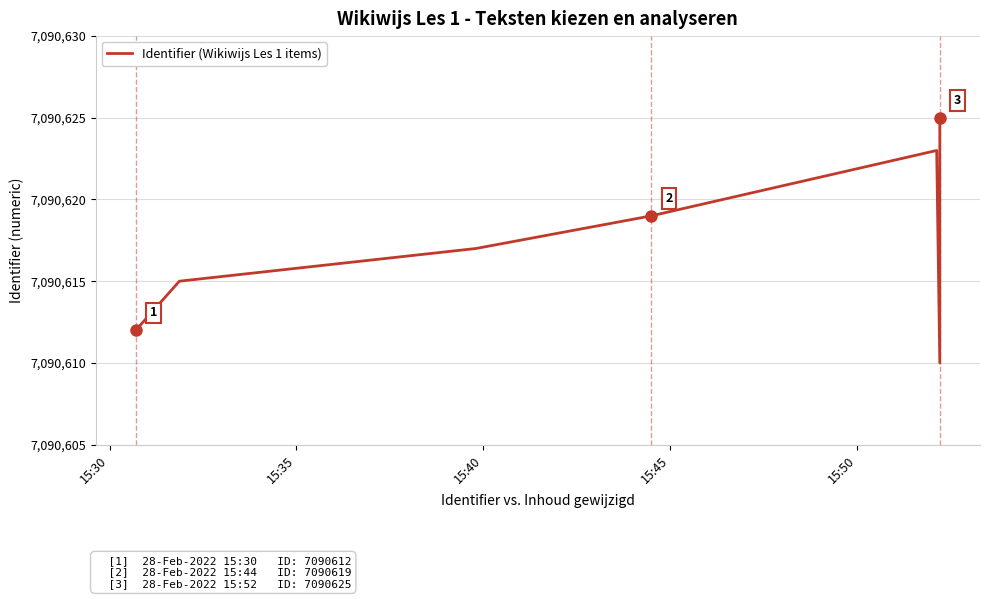

Is it true that the value at 15:45 is 7090619?

True